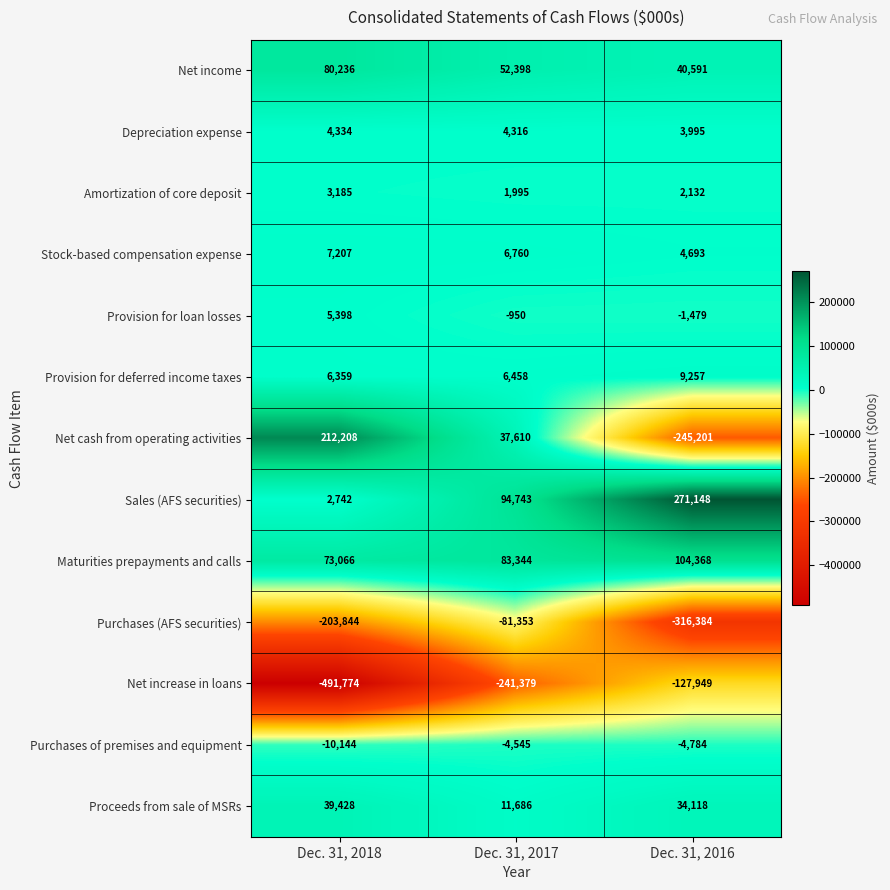

At how many categories does at least one series exceed 97465?

2